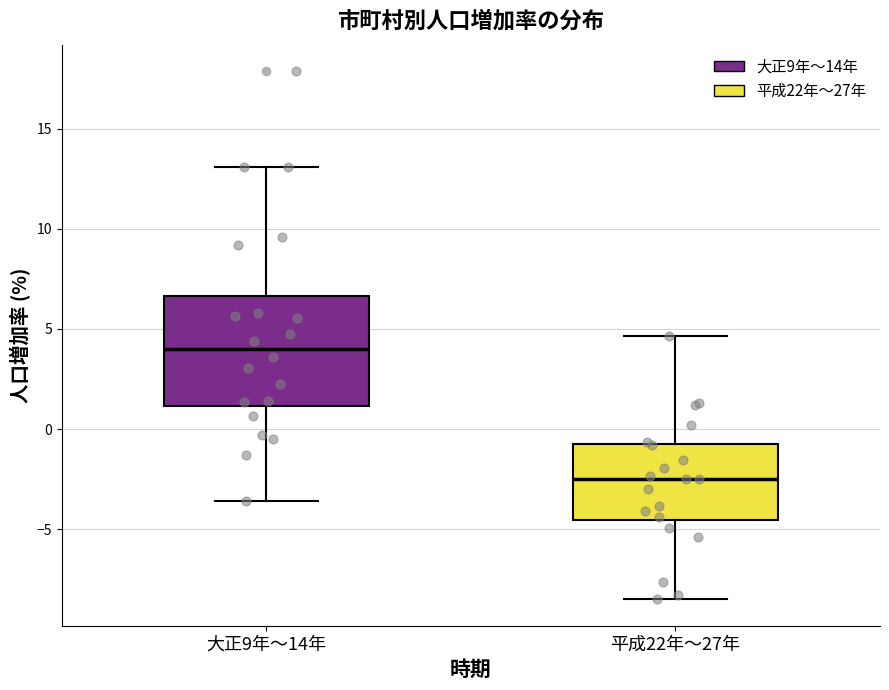

Comparing the boxes themselves (not the whiskers), which one is the tallest?

大正9年～14年